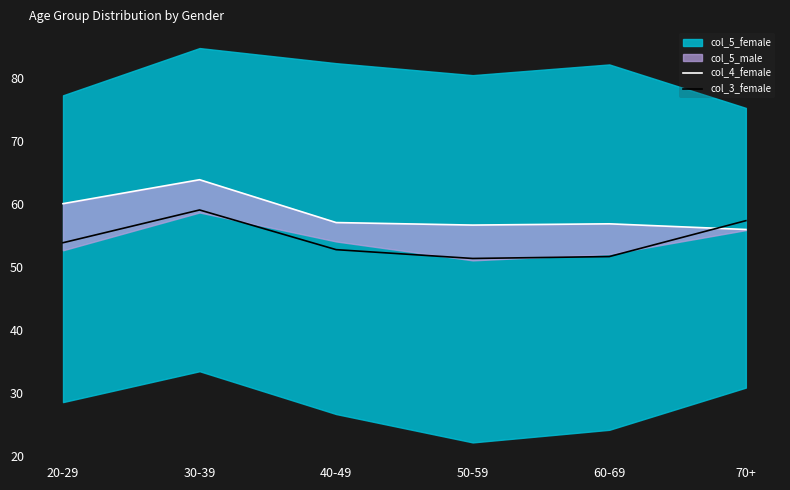

What is the total value across all series at 70+?

113.2